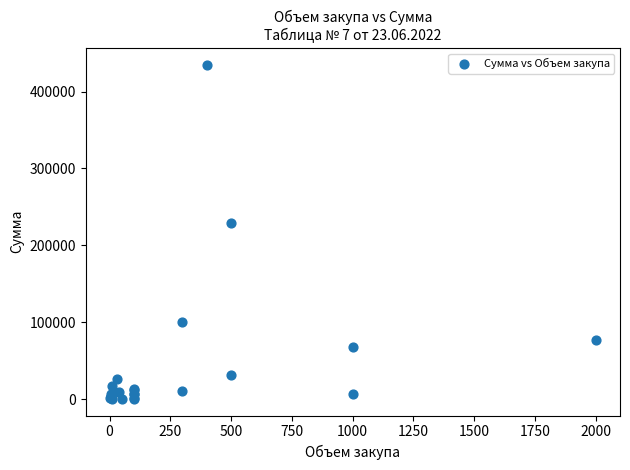

What Y value in the scatter plot is closest to 217603?

229645.0